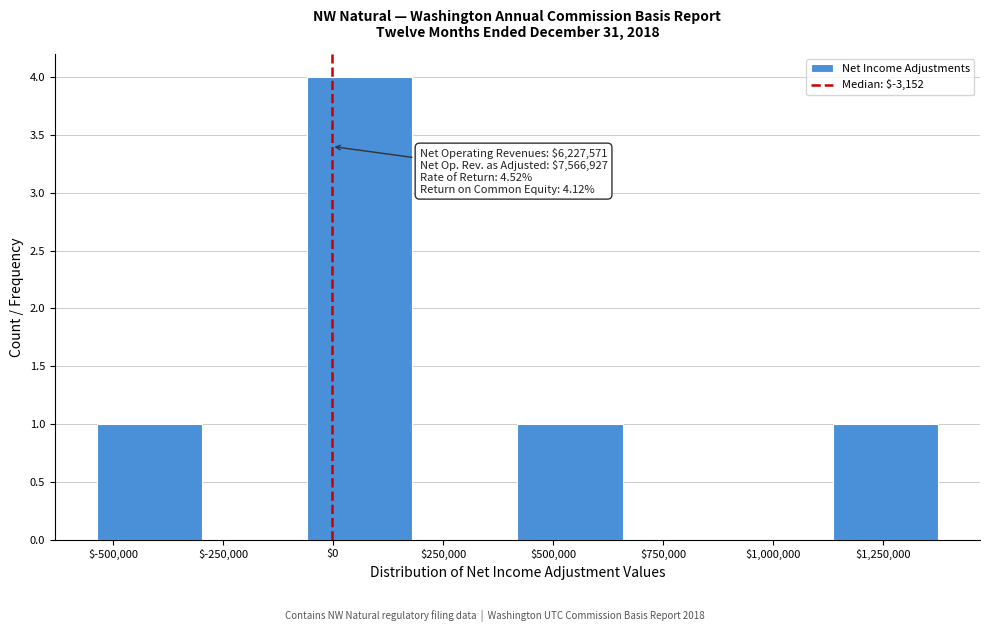

Which range on the x-axis has the tallest bar?

-50000 to 200000